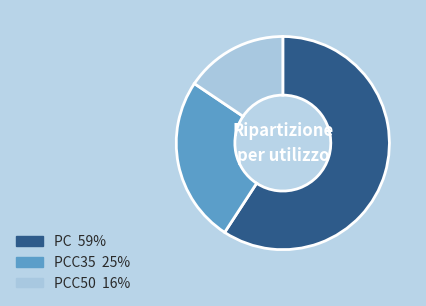

Does any single category account for the majority?

Yes